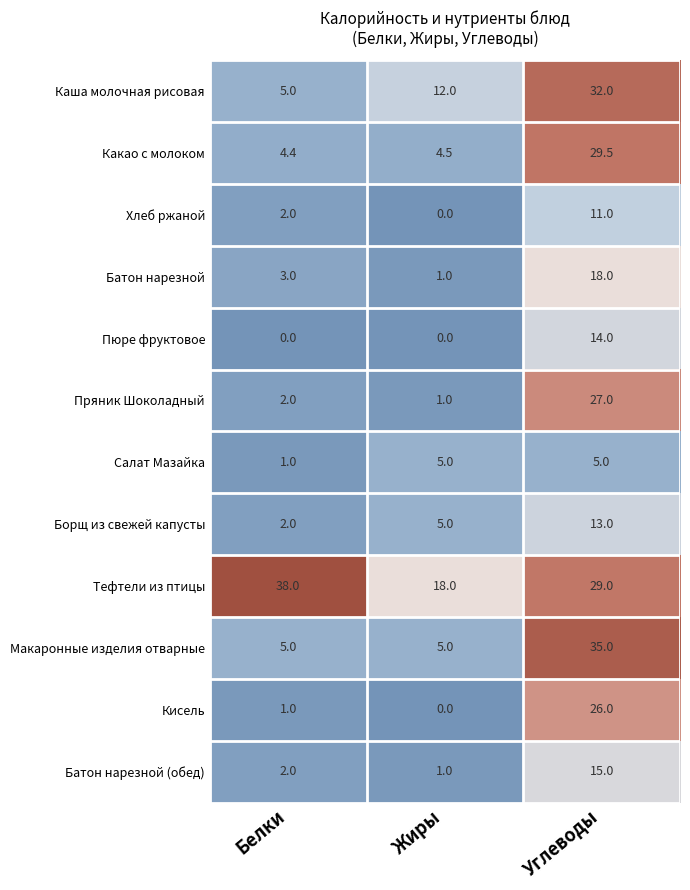

What is the sum of the Салат Мазайка values at Белки and Углеводы?

6.0